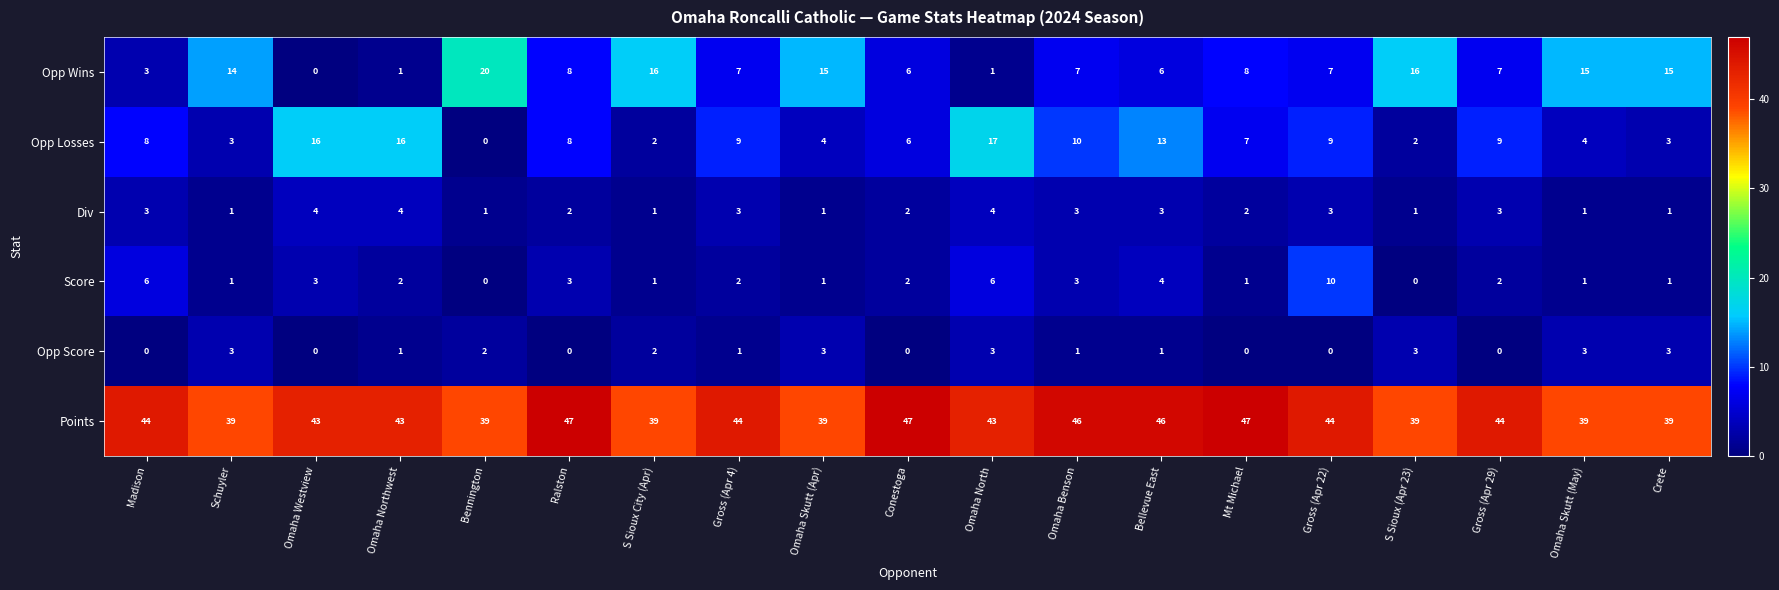

Where does the Points series first go above 43?

Madison